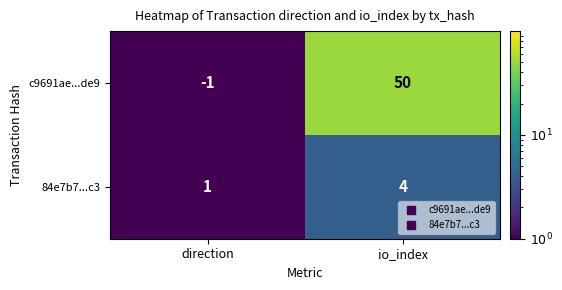

What is the sum of the c9691ae...de9 values at io_index and direction?

49